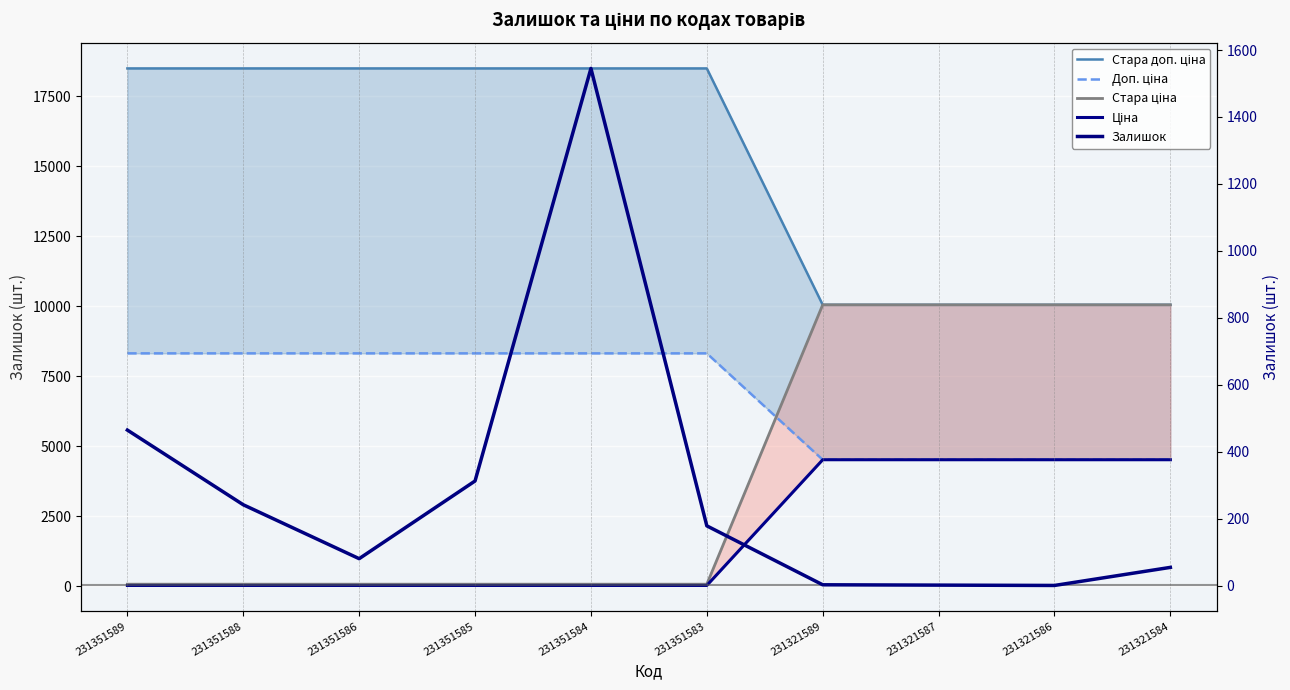

Where is Доп. ціна nearest to the value 6423?

231321589